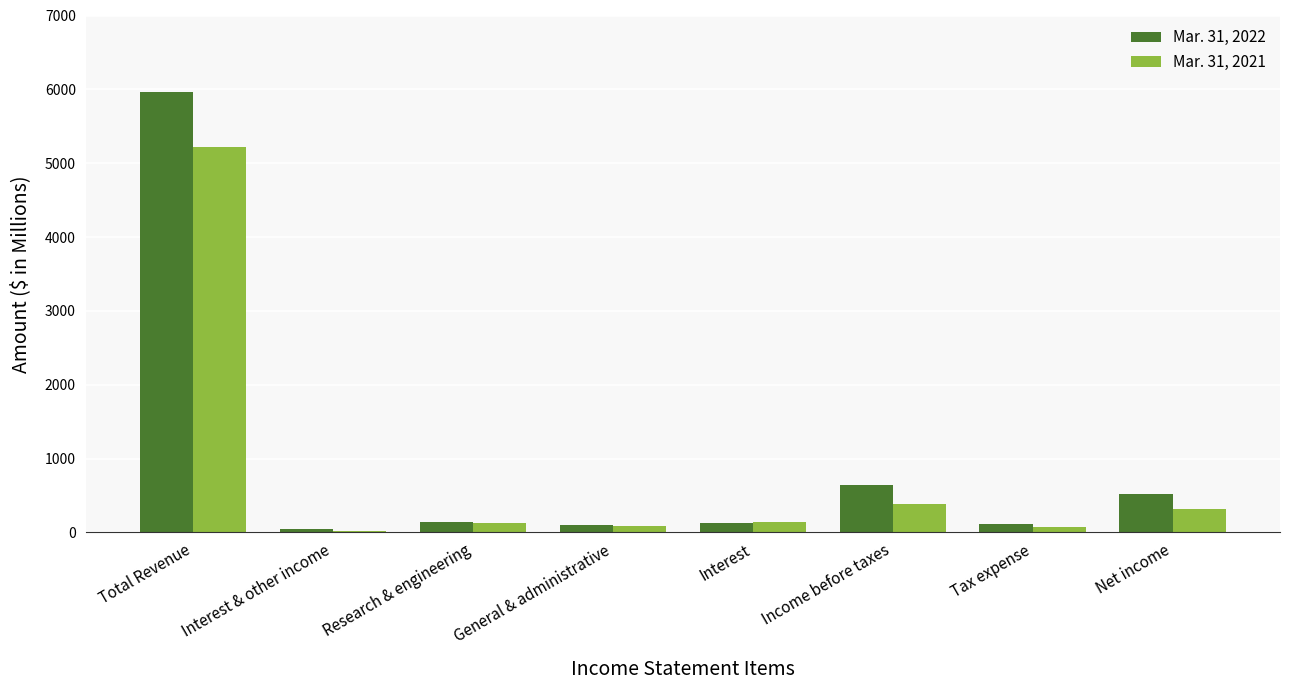

Where does the Mar. 31, 2021 series first go above 136?

Total Revenue